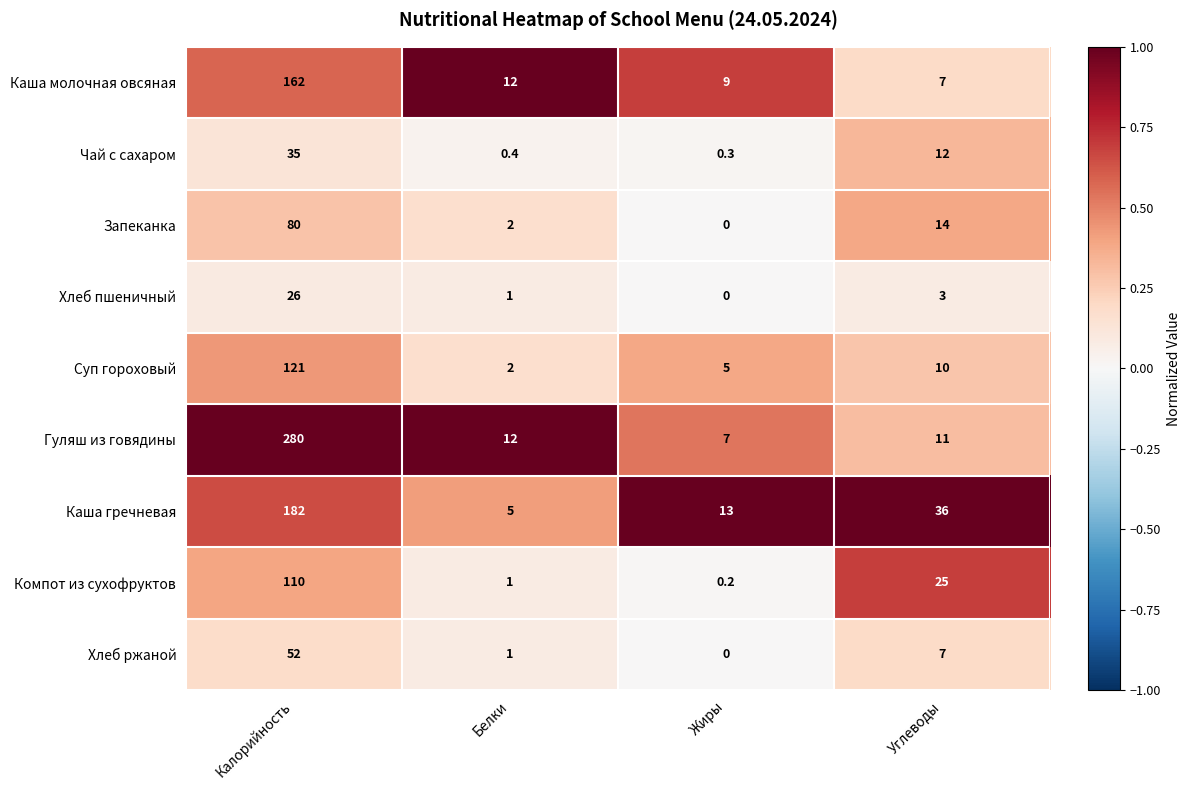

How many categories are shown in the chart?

4